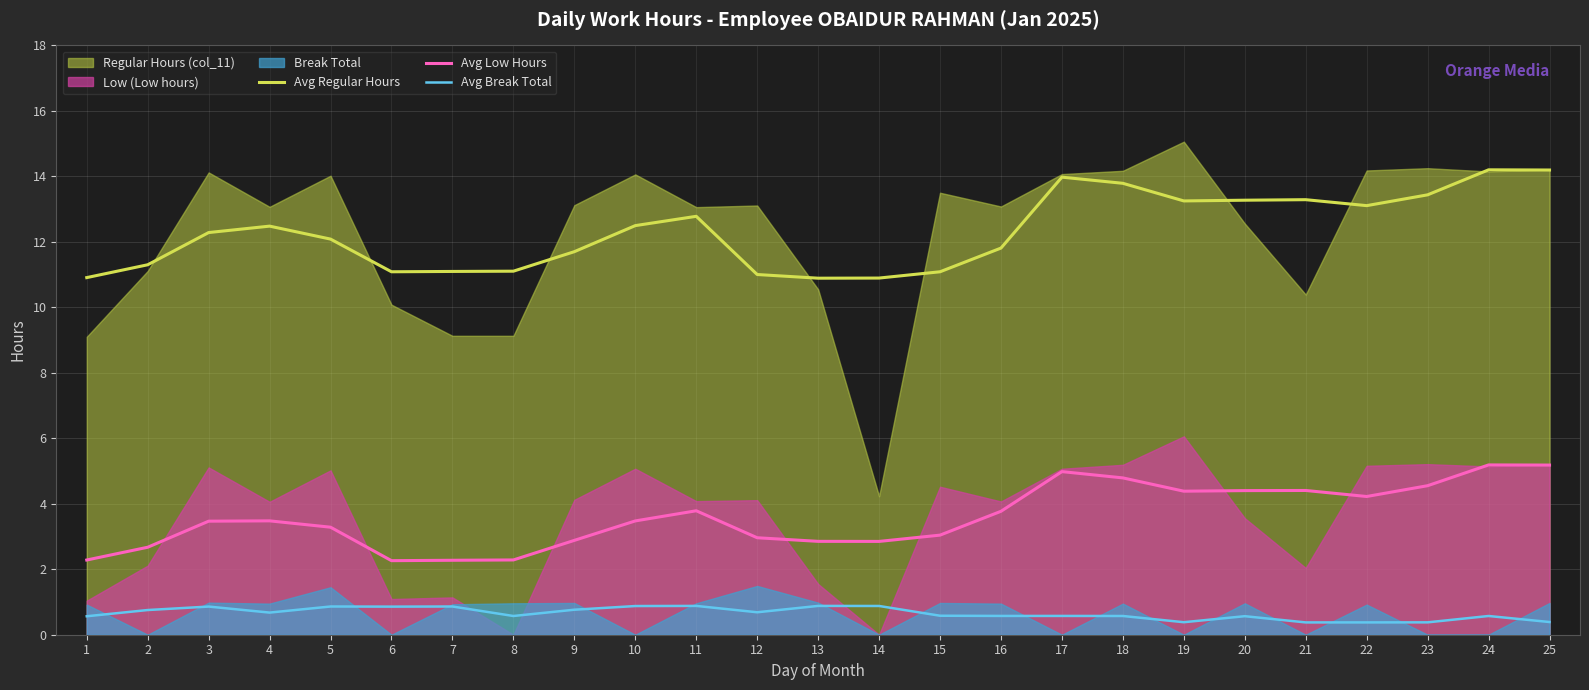

What is the difference between the highest and lowest values at 13?

10.0